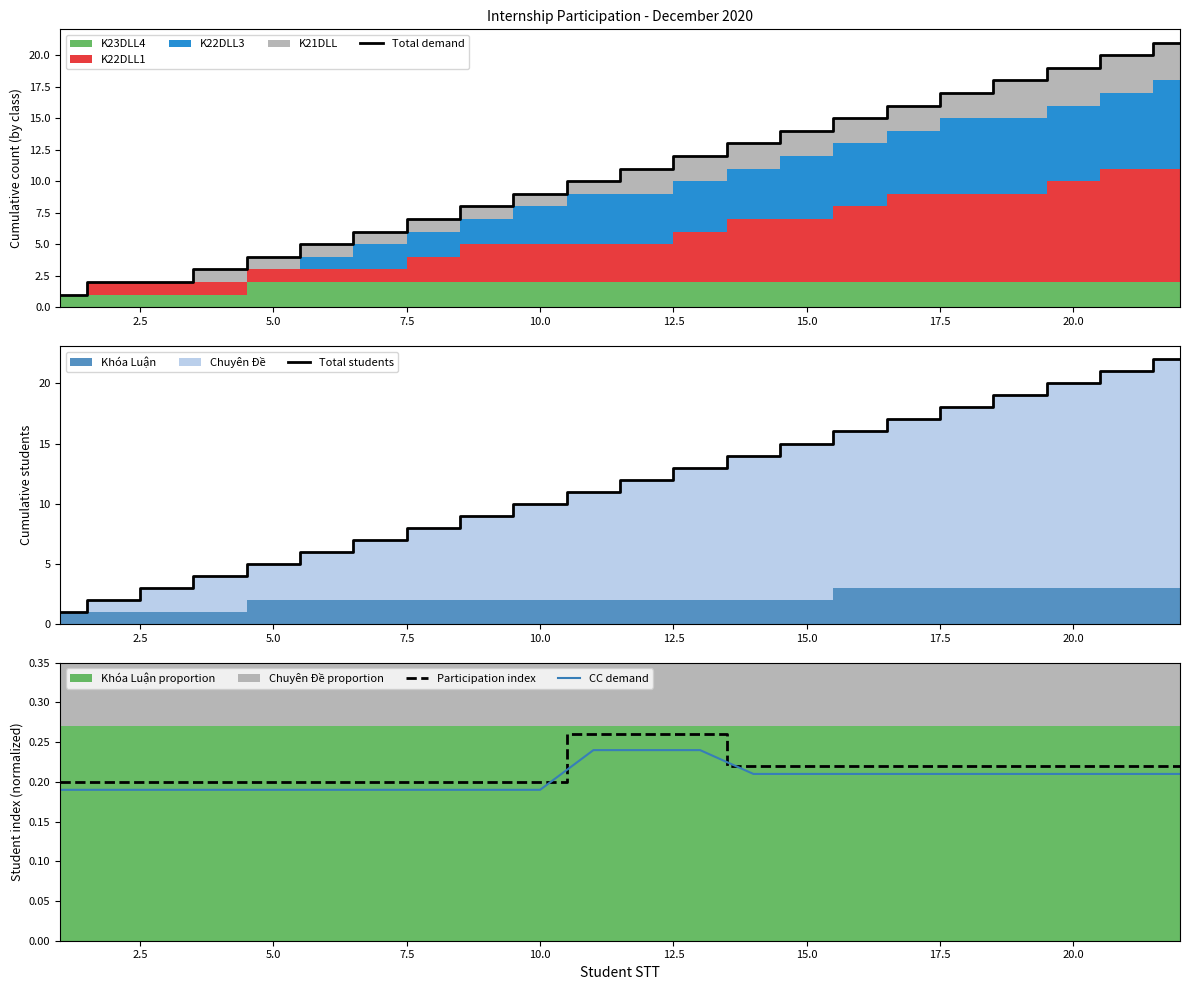

True or false: Participation index and CC demand intersect in this chart.

False